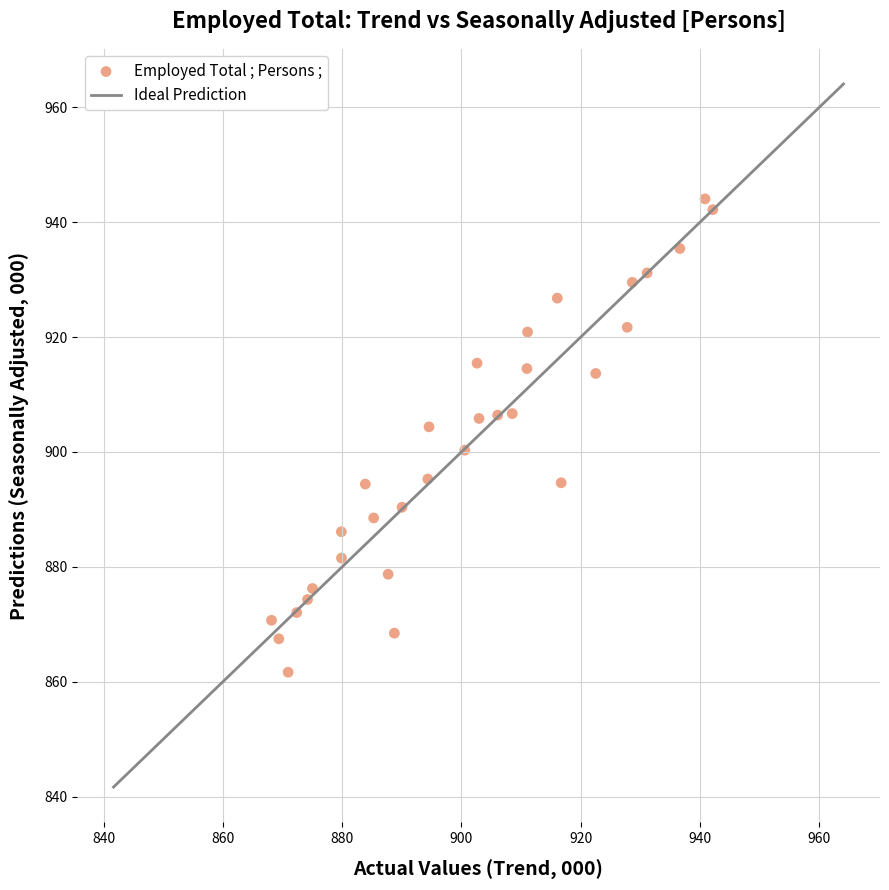

What is the range of Y values (max minus min)?

82.4